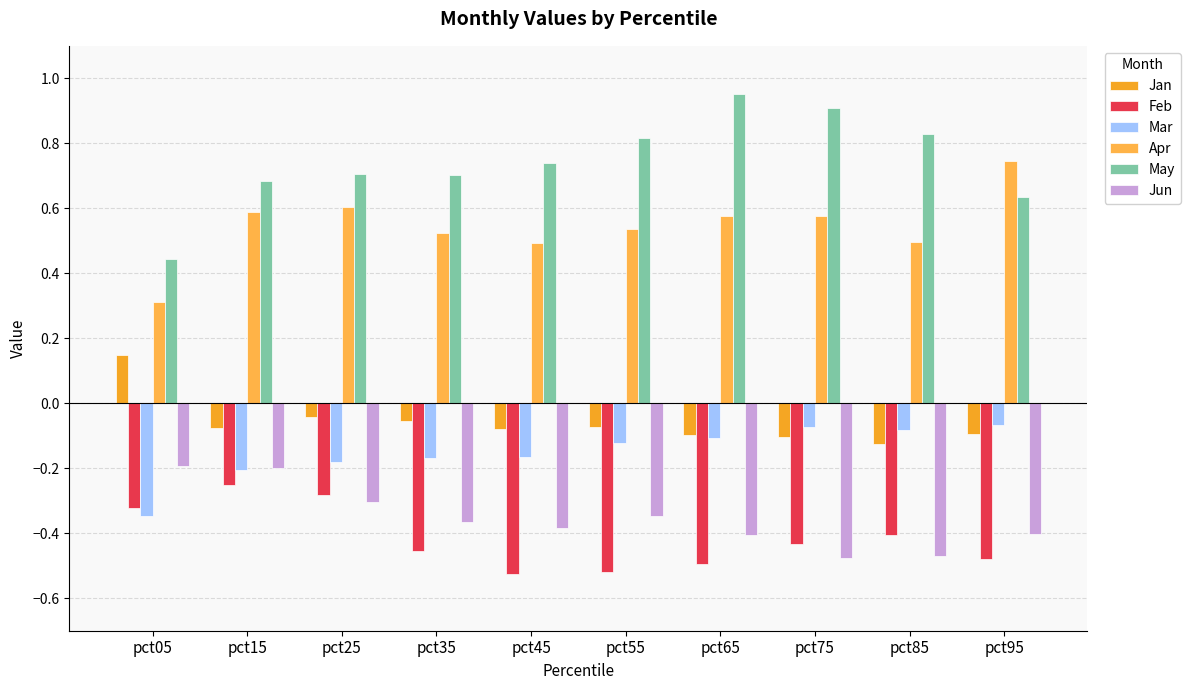

What are all the series names shown in the legend?

Jan, Feb, Mar, Apr, May, Jun